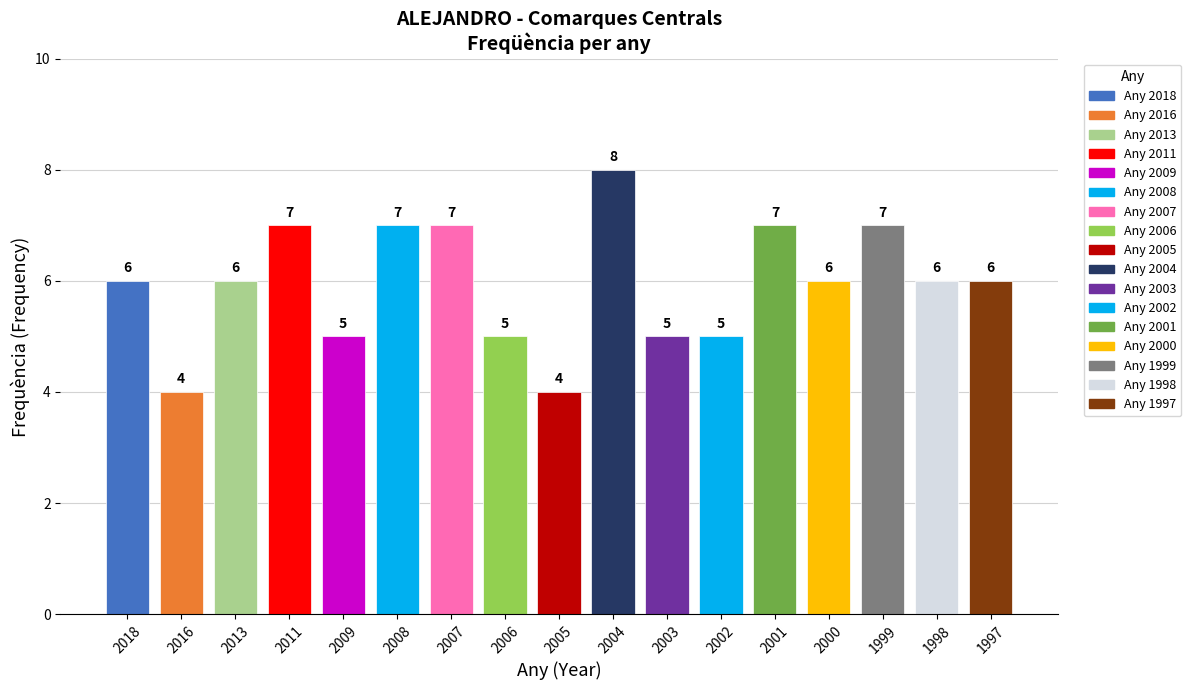

Reading left to right, list all the values displayed in this chart.

6	4	6	7	5	7	7	5	4	8	5	5	7	6	7	6	6